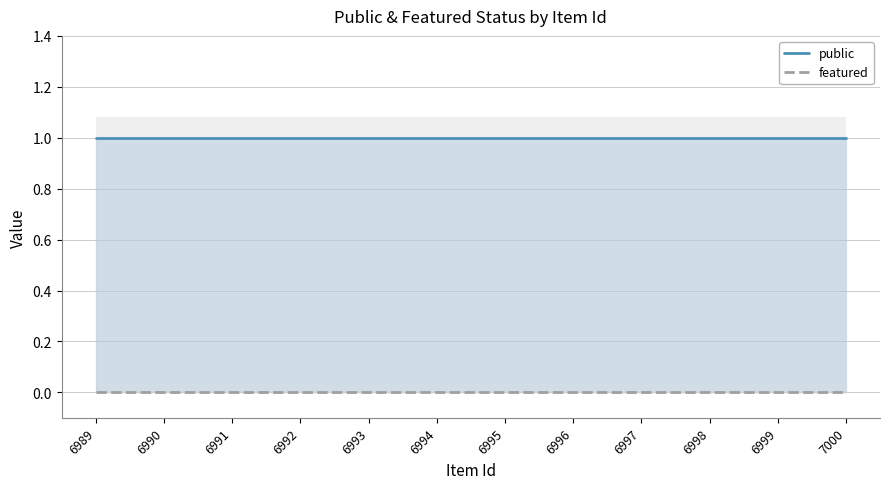

At 6989, list the series in order from largest to smallest.

public, featured